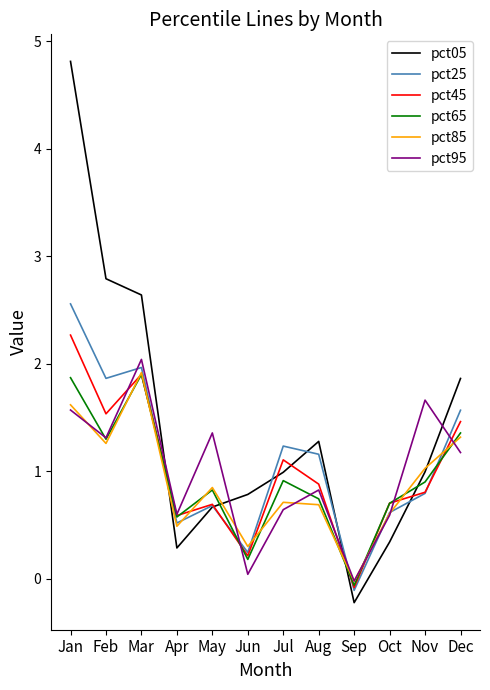

What is the average value of the pct05 series?

1.4